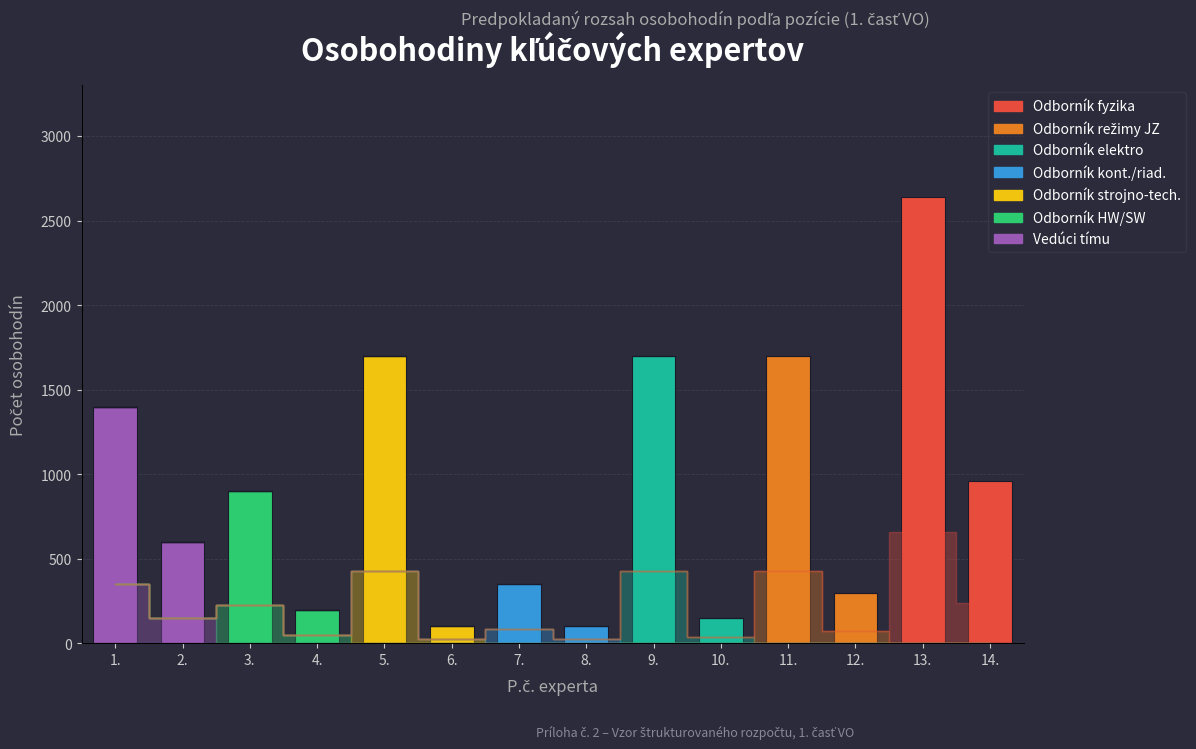

What position from the left is 11.?

11